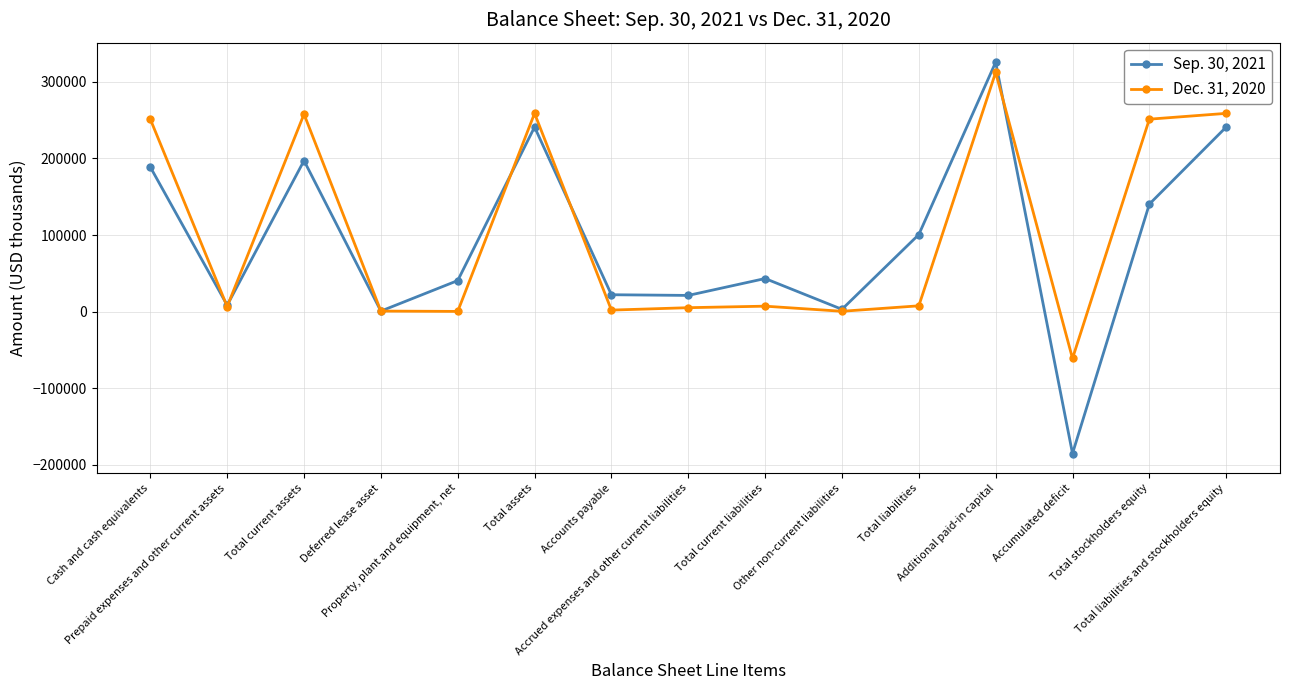

How many data points does each series have?

15